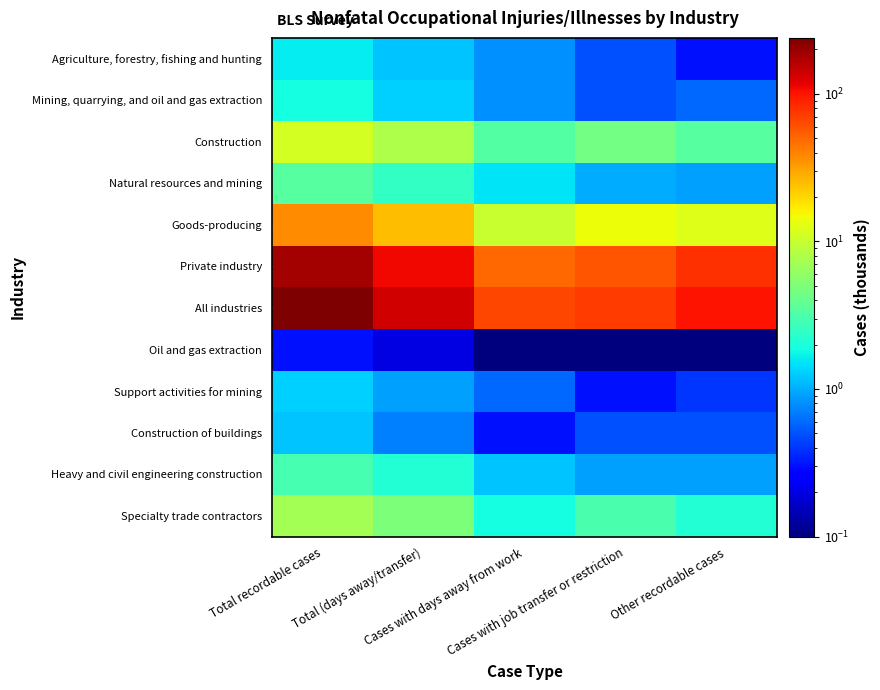

Rank the series at Cases with days away from work from highest to lowest value.

All industries, Private industry, Goods-producing, Construction, Specialty trade contractors, Natural resources and mining, Heavy and civil engineering construction, Agriculture, forestry, fishing and hunting, Mining, quarrying, and oil and gas extraction, Support activities for mining, Construction of buildings, Oil and gas extraction